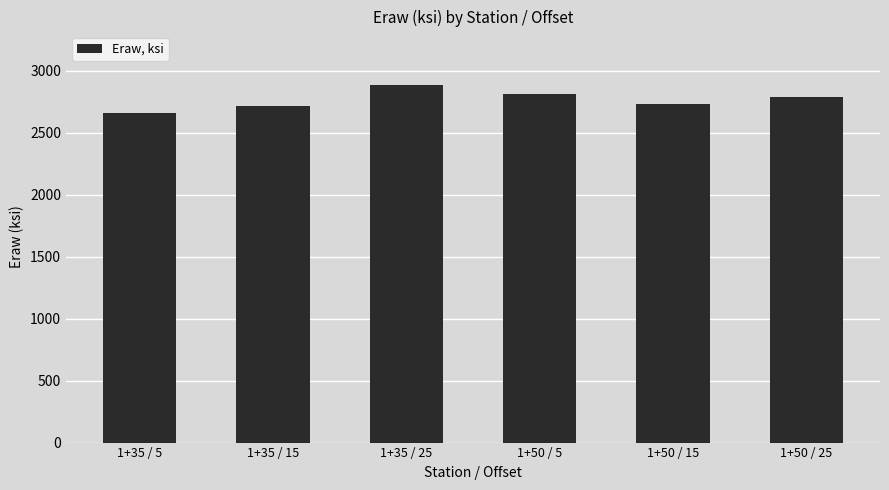

Reading left to right, transcribe all the data shown in this chart.

2654	2714	2882	2812	2734	2784